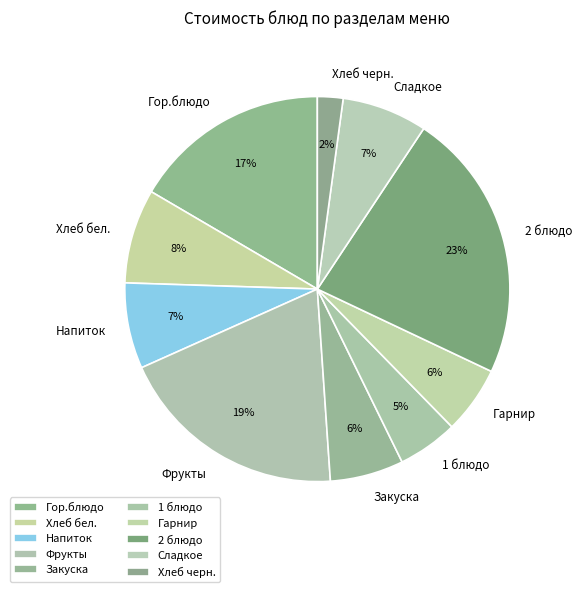

What percentage is the Сладкое slice, to the nearest percent?

7%